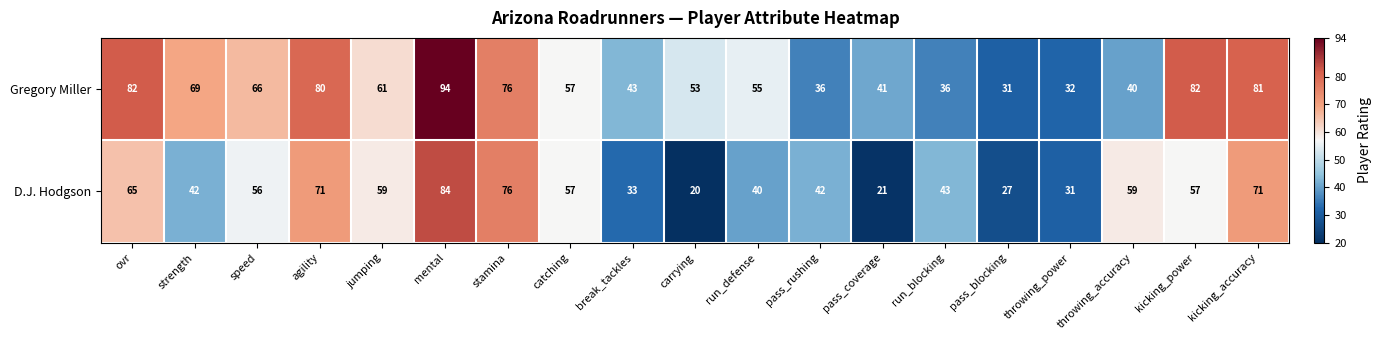

Where is D.J. Hodgson nearest to the value 52?

speed